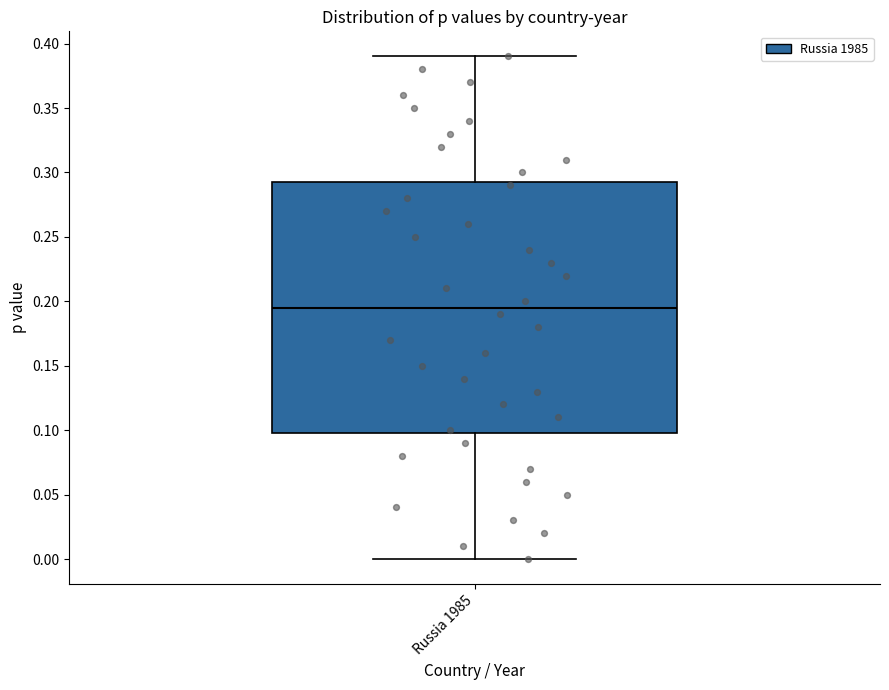

Where is the lower edge of the box for Russia 1985 on the y-axis? The values are not printed on the chart, so give them approximately, as read against the axis.

0.100